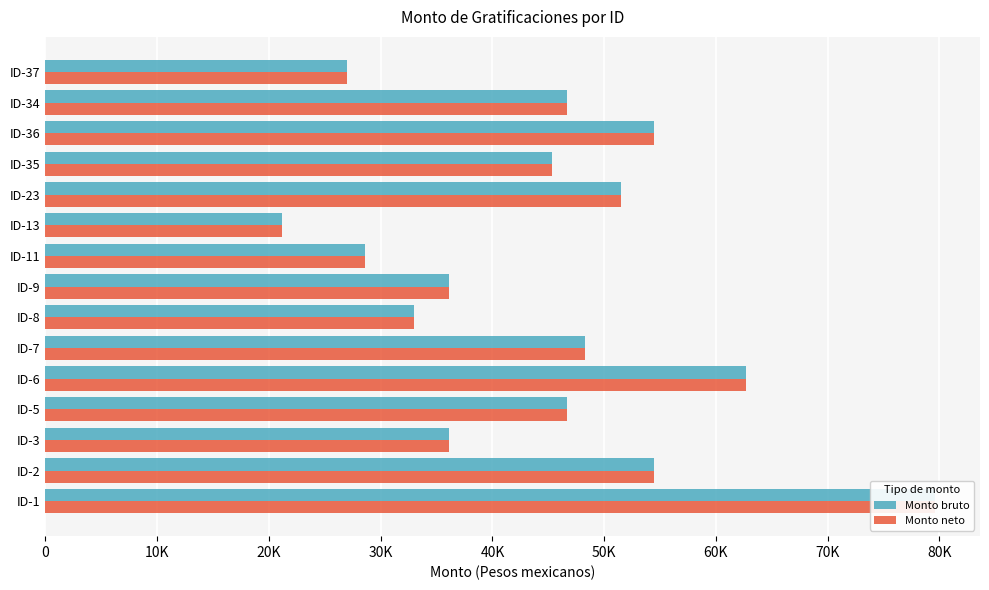

Is the value of Monto neto at 70K greater than the value of Monto bruto at 0?

No